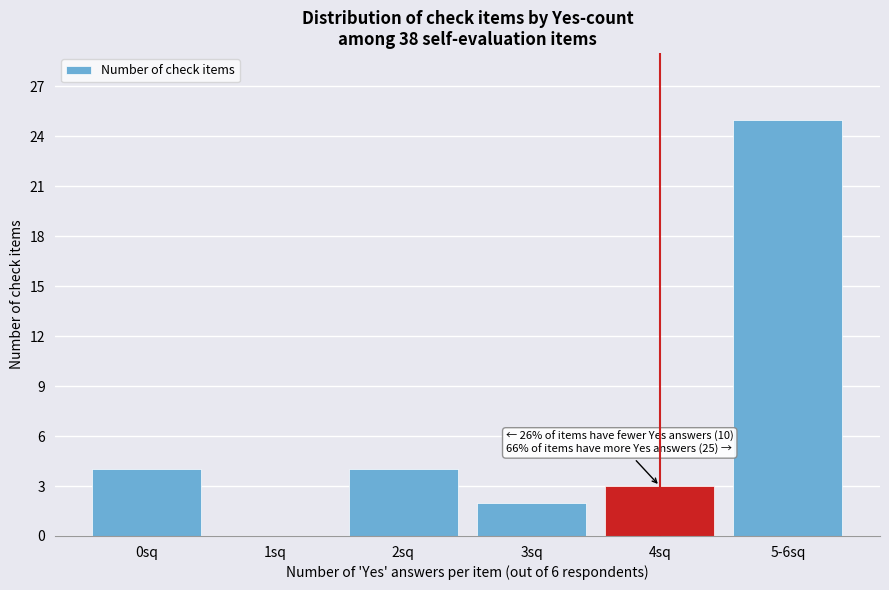

Reading left to right, what are all the values shown in this chart?

0sq=4	1sq=0	2sq=4	3sq=2	4sq=3	5-6sq=25